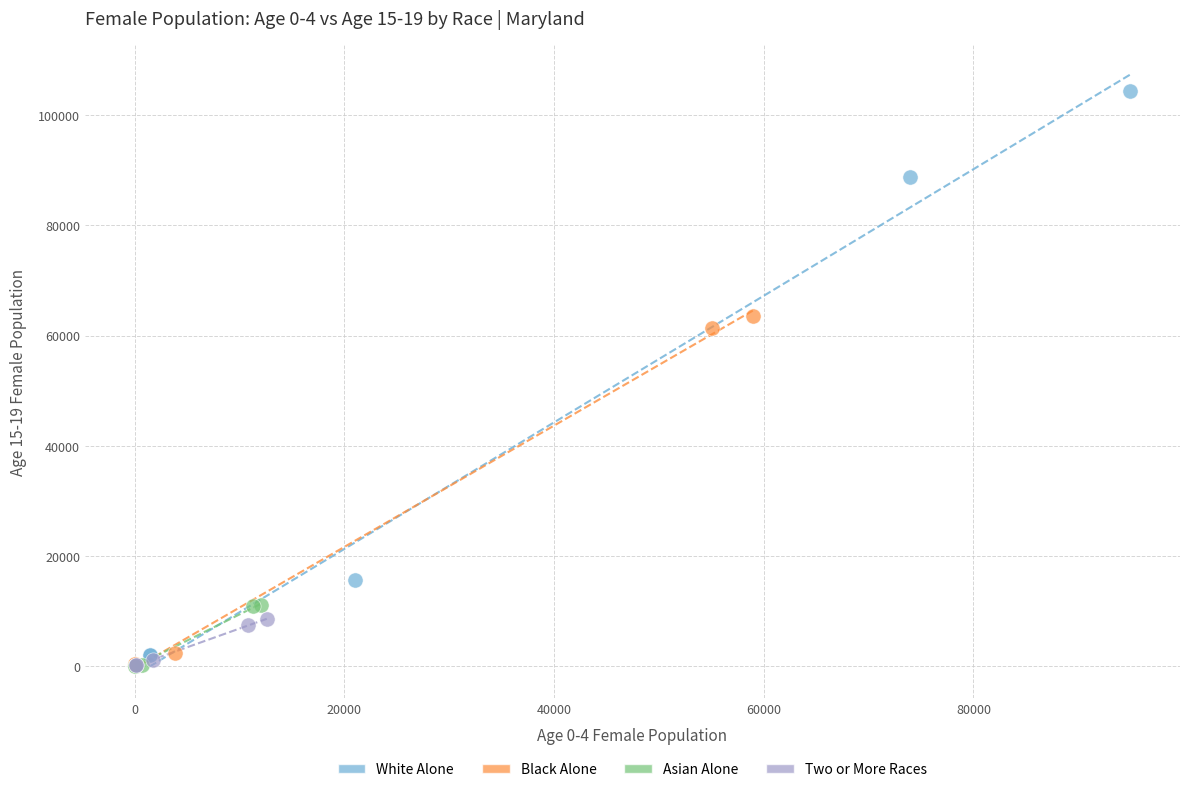

Which series contains the highest Y value?

White Alone